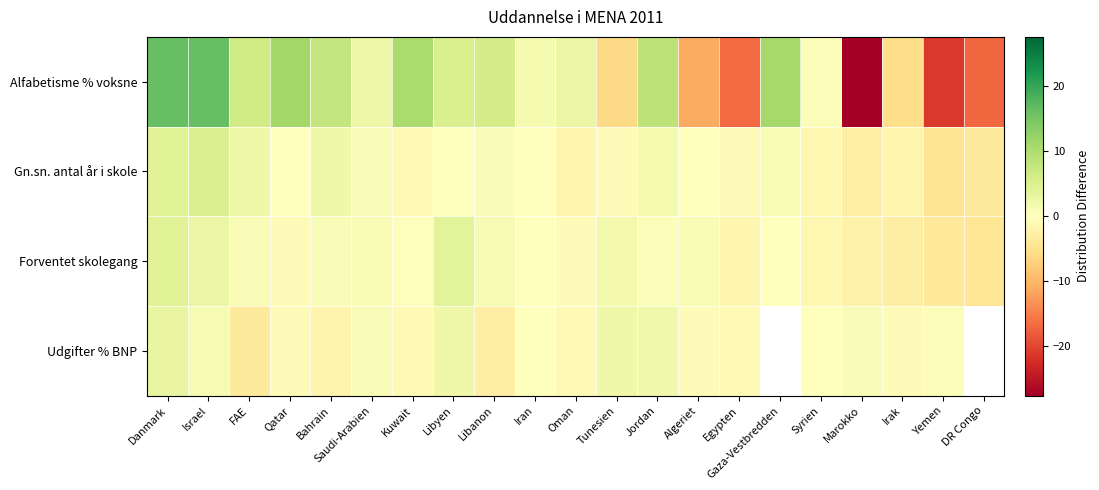

How many distinct data groups are displayed?

4